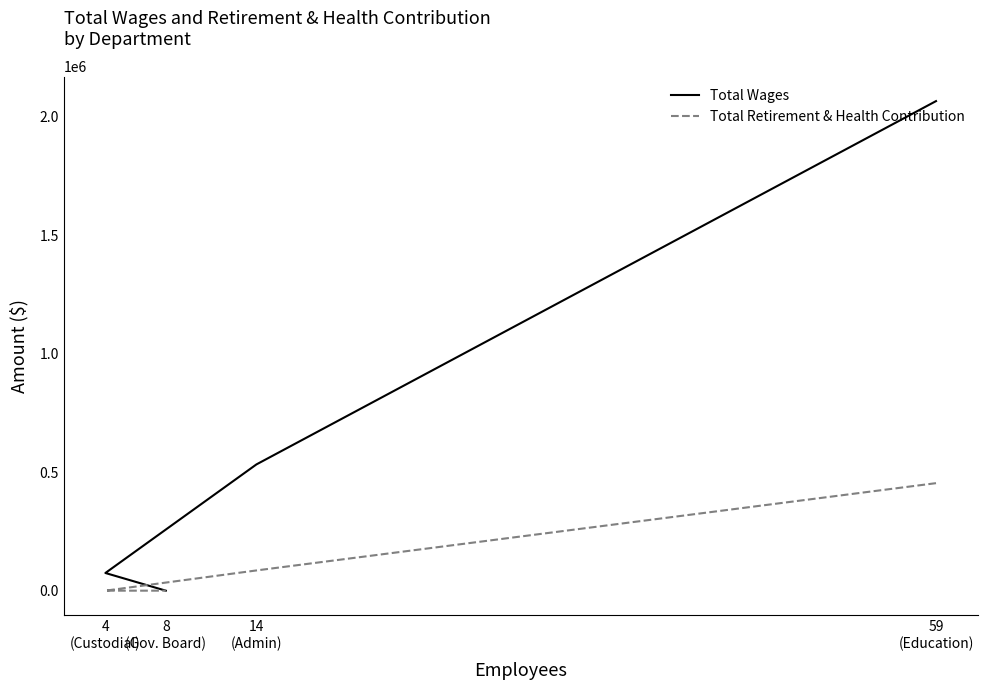

Is it true that Total Wages equals 0 at 8
(Gov. Board)?

True